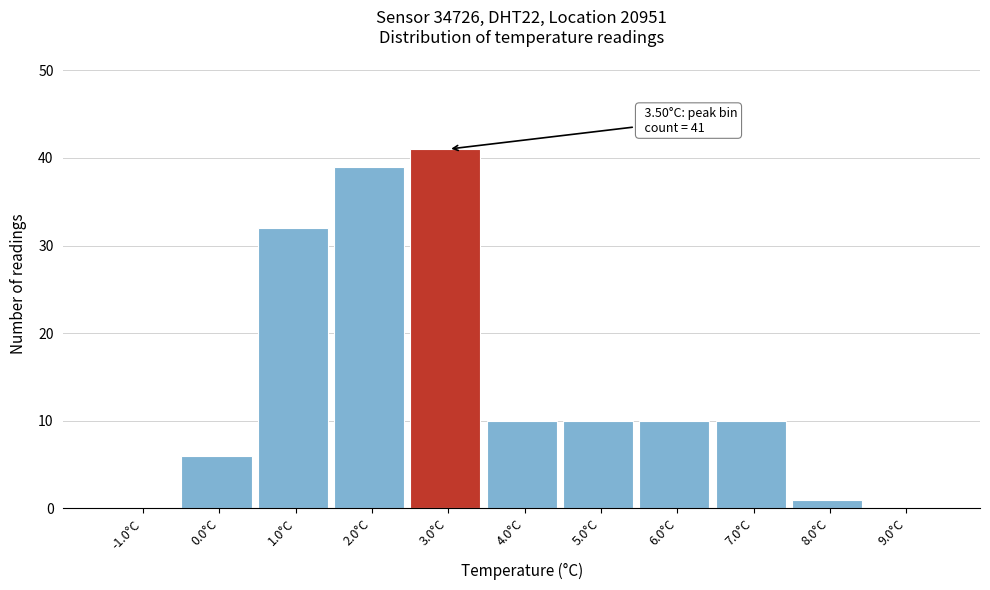

Reading left to right, transcribe all the data shown in this chart.

-1.0°C=0	0.0°C=6	1.0°C=32	2.0°C=39	3.0°C=41	4.0°C=10	5.0°C=10	6.0°C=10	7.0°C=10	8.0°C=1	9.0°C=0